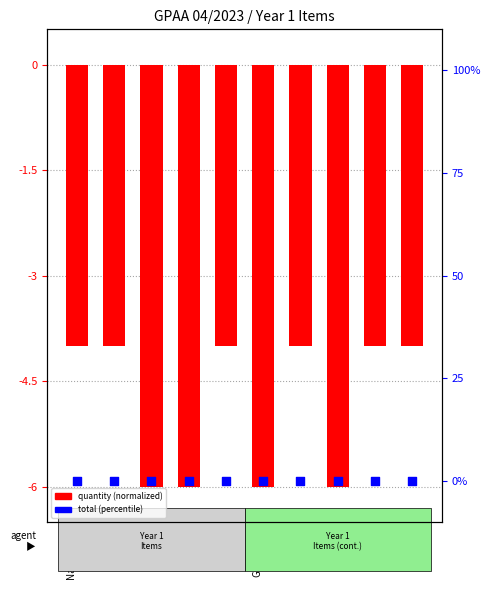

At how many categories does at least one series exceed -5?

10